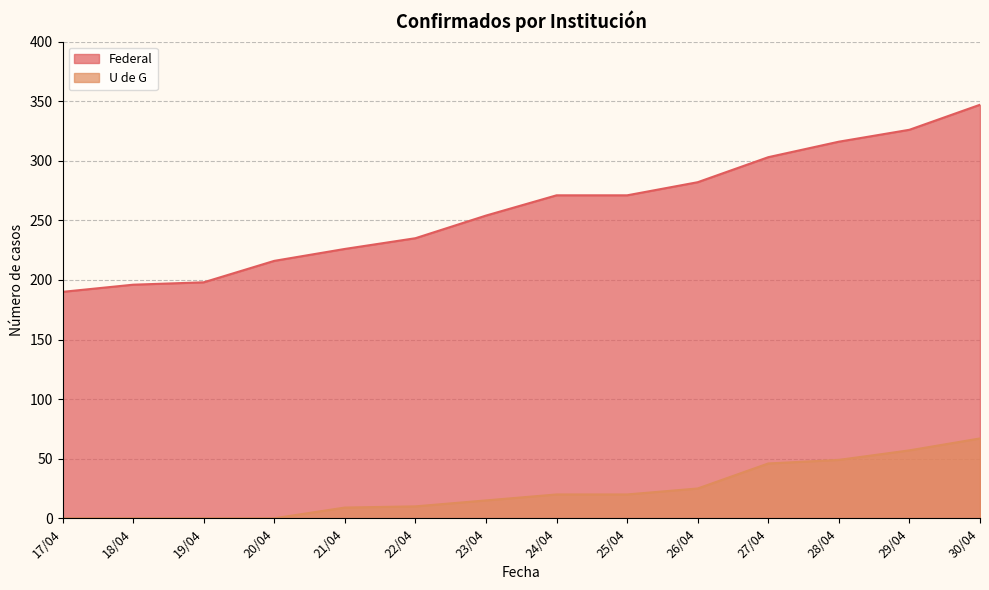

Which series has the largest total across all categories?

Federal